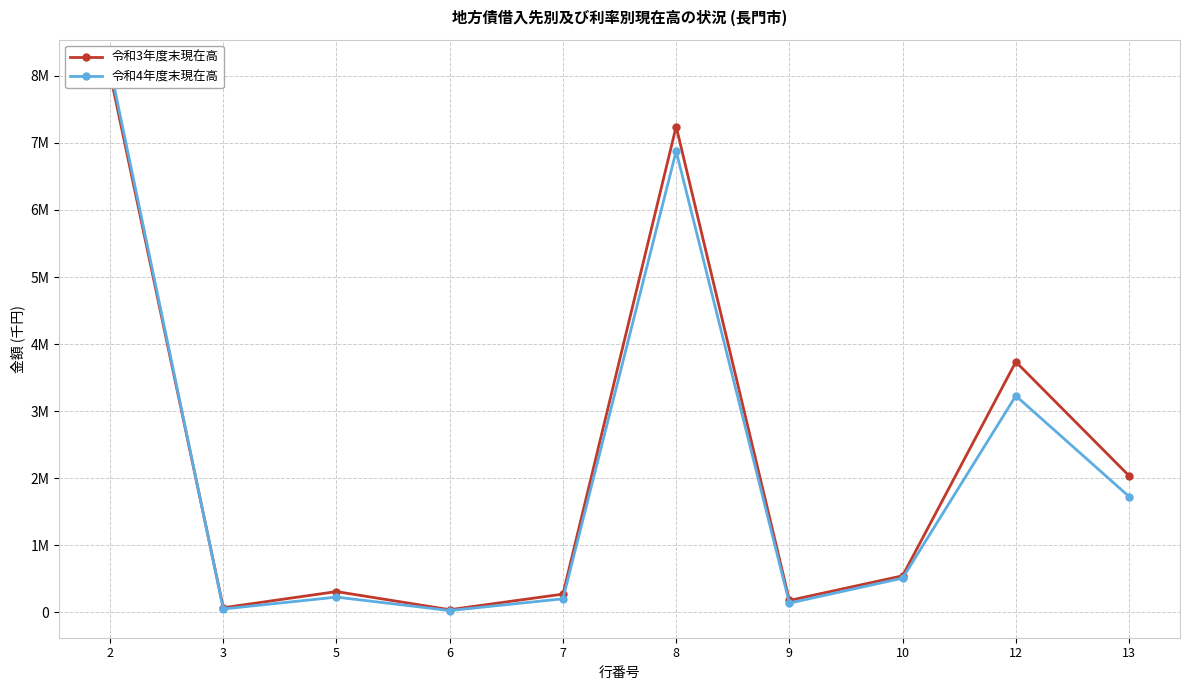

What is the average value of the 令和4年度末現在高 series?

2111043